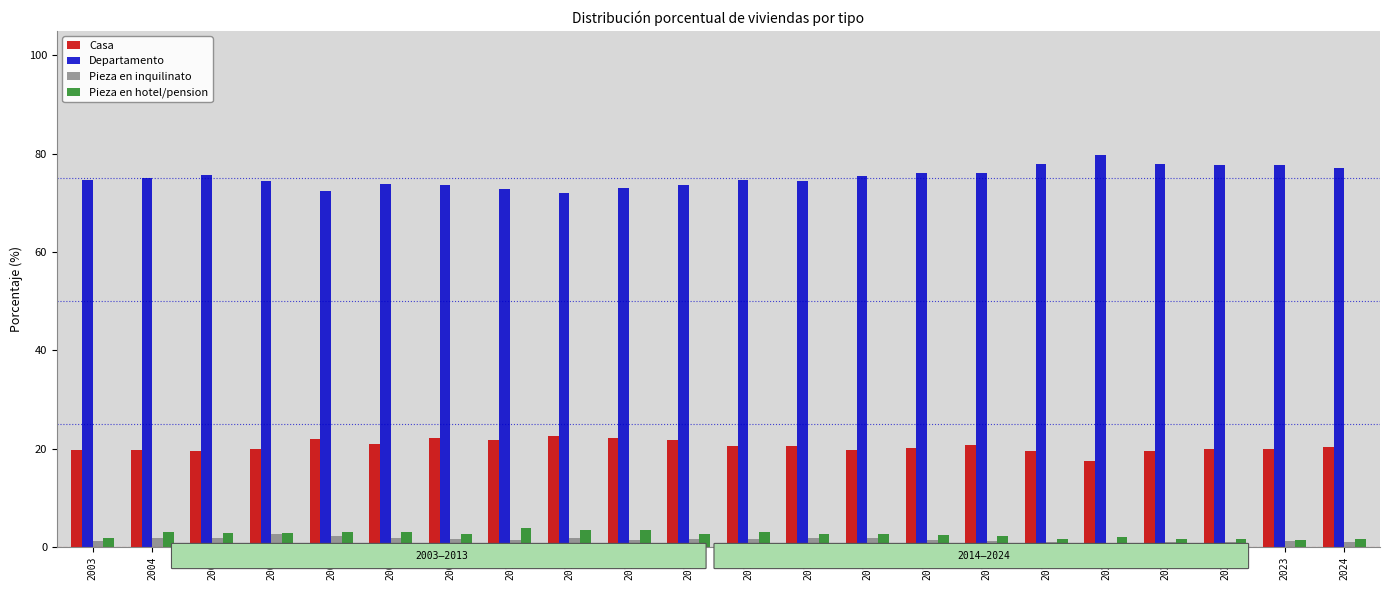

What is the sum of all Pieza en inquilinato values?

32.0